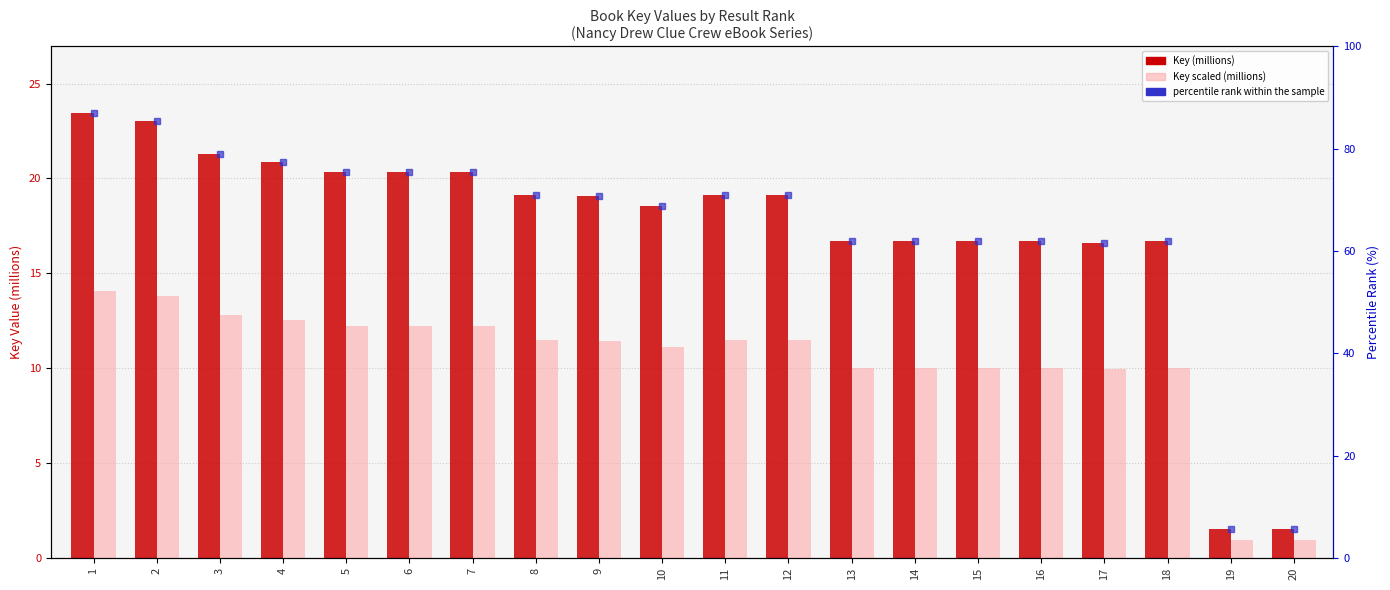

Where does the Key (millions) series first go above 19?

1